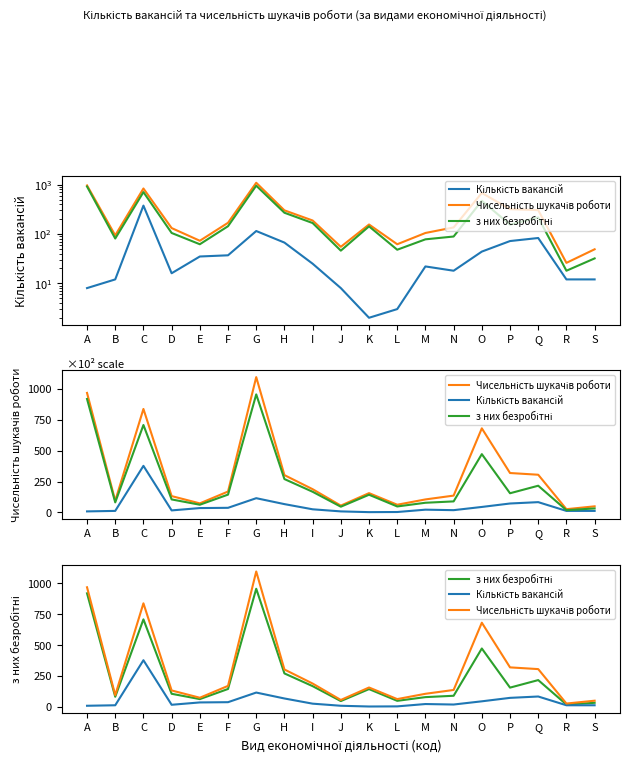

True or false: з них безробітні and Кількість вакансій cross at least once.

False